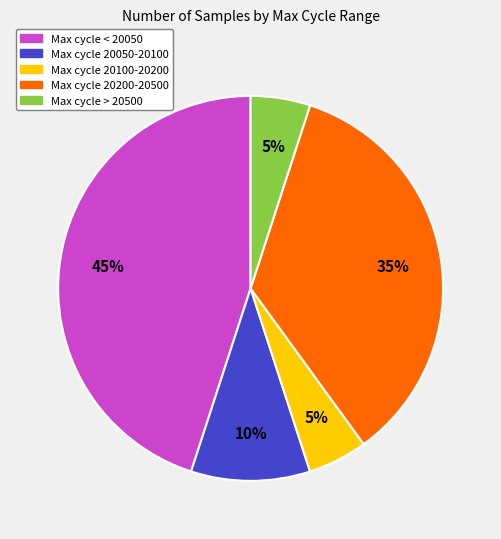

To the nearest percent, what is the difference between the largest and smallest slice percentages?

40%